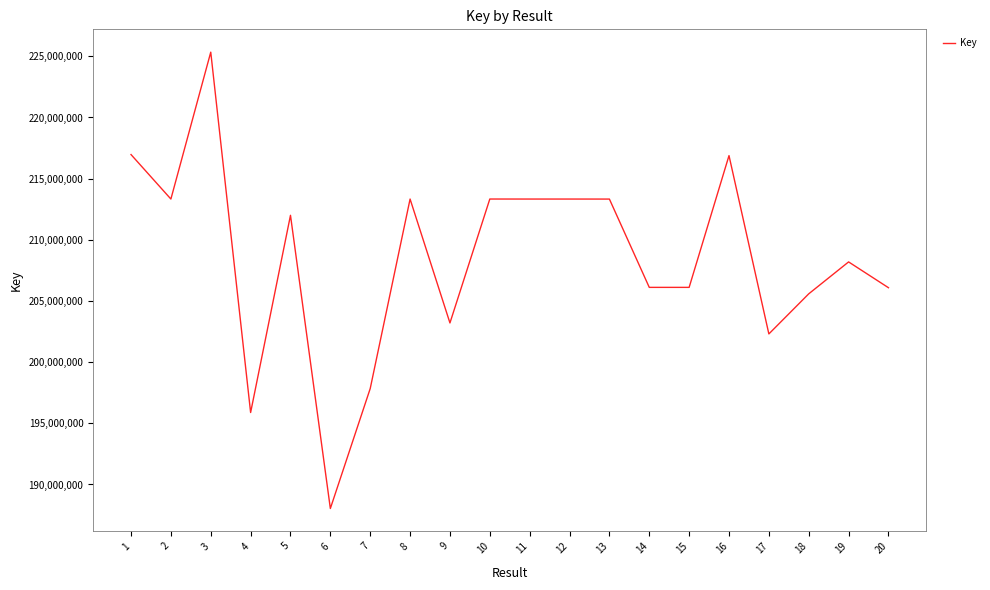

At which category does the chart reach its peak across all series?

3